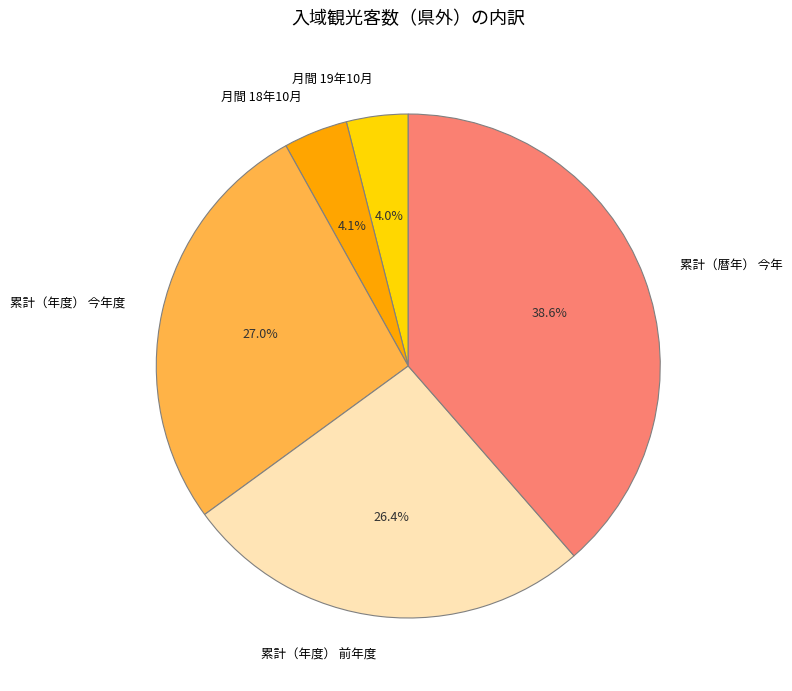

Is the sum of 累計（年度） 前年度 and 累計（年度） 今年度 greater than half?

Yes